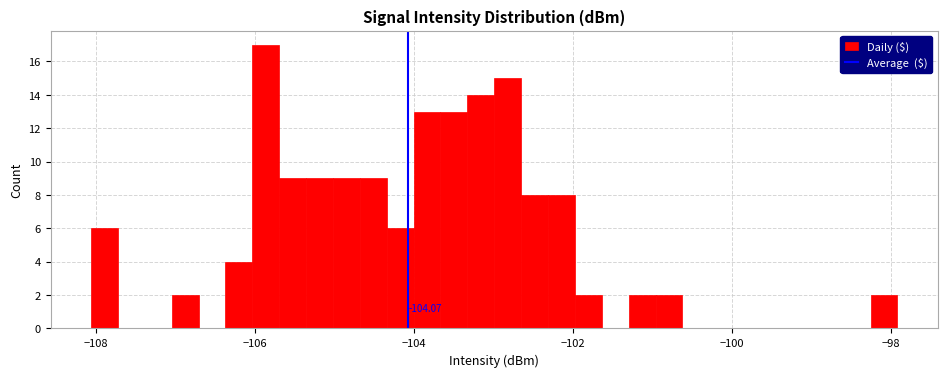

Read against the x-axis, roughly where is the centre of the tallest bar?

-105.8